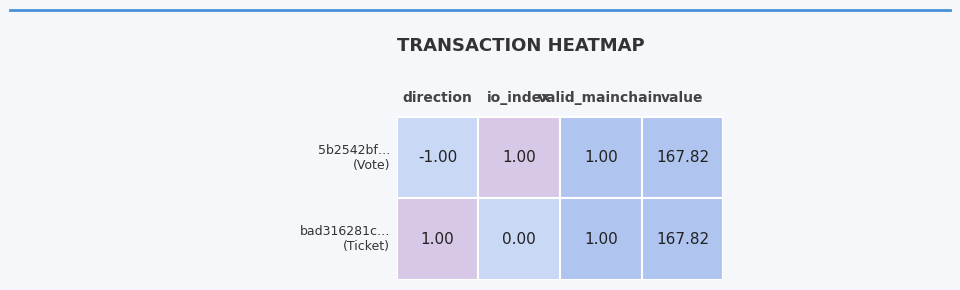

Between io_index and direction, which is larger?

io_index